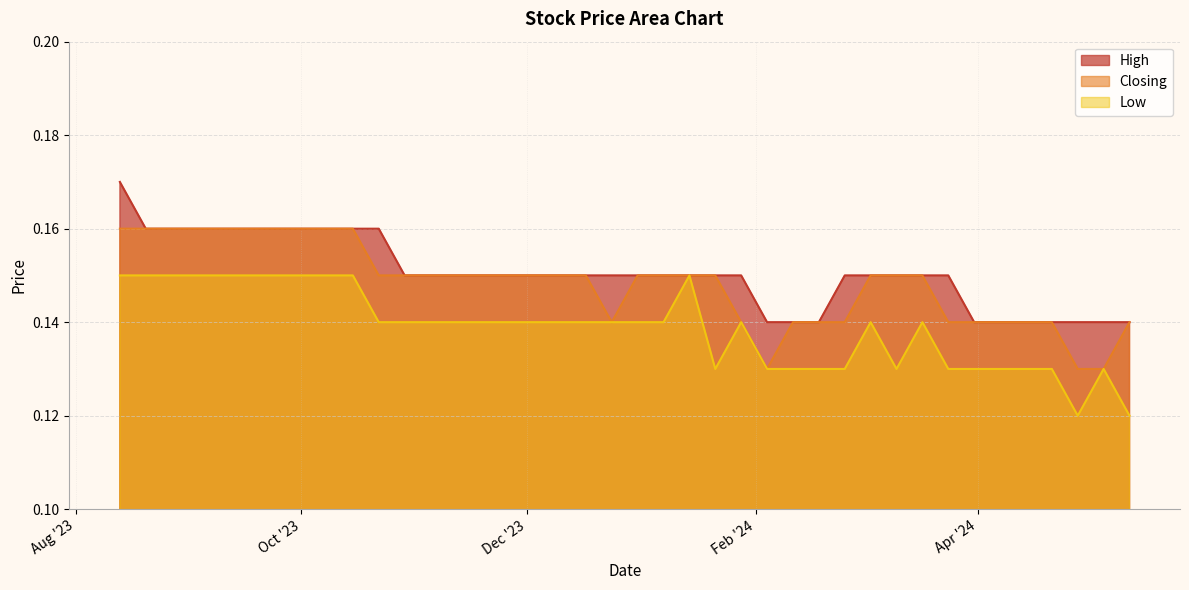

Count the Low values in the range 0 to 1.

40